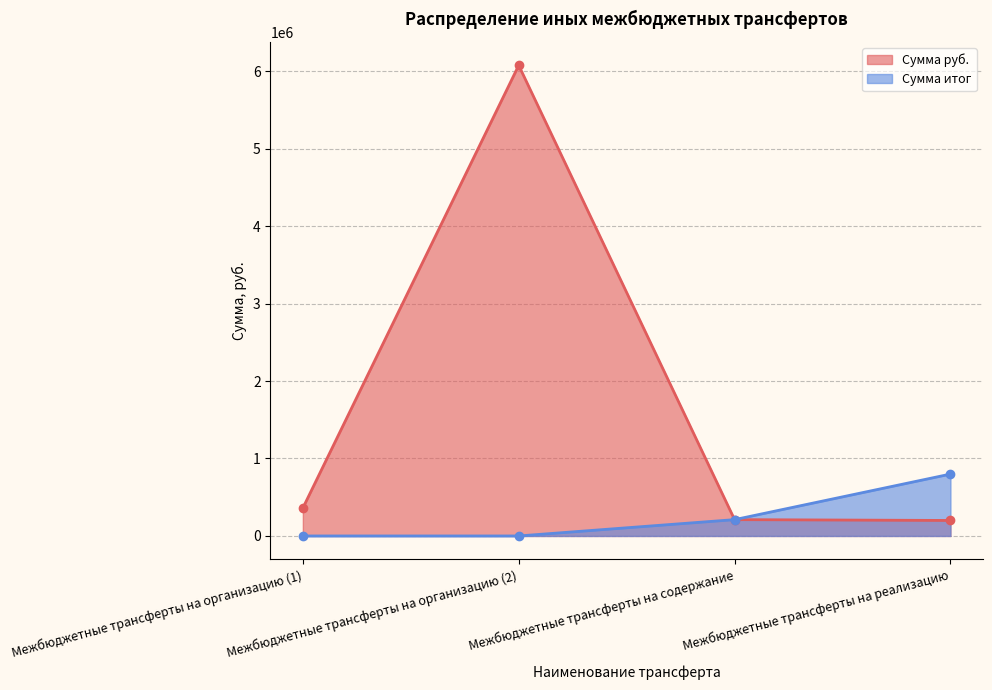

How many distinct data groups are displayed?

2